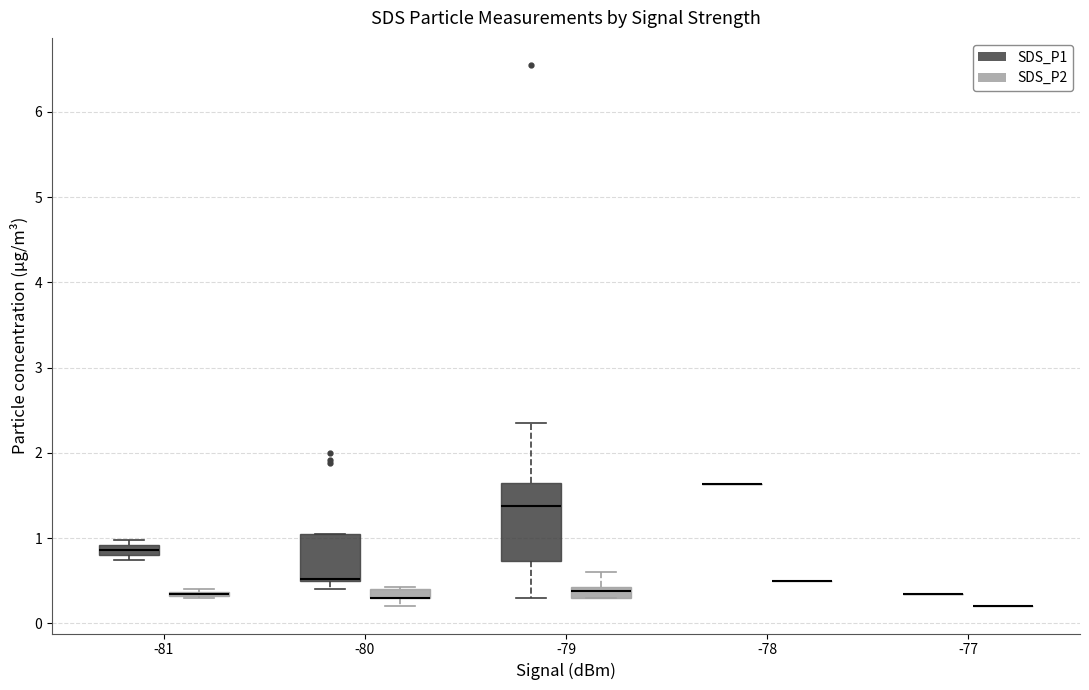

Comparing the boxes themselves (not the whiskers), which one is the tallest?

-79 (SDS_P1)